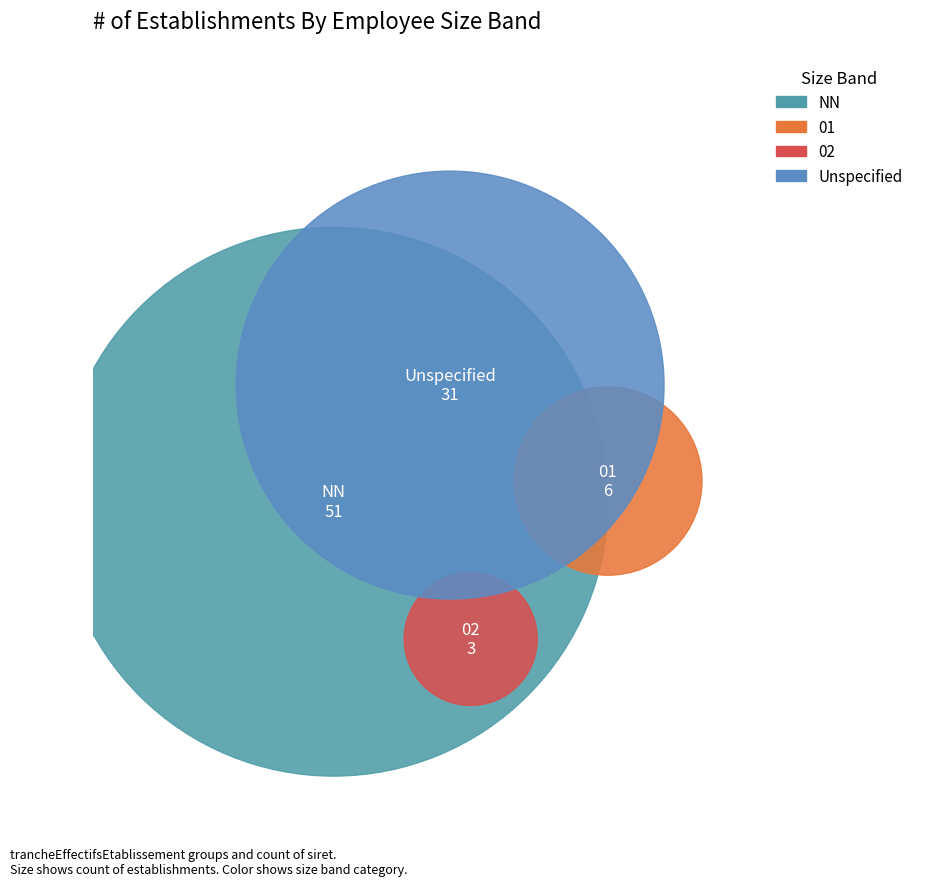

How many segments does this pie chart have?

4